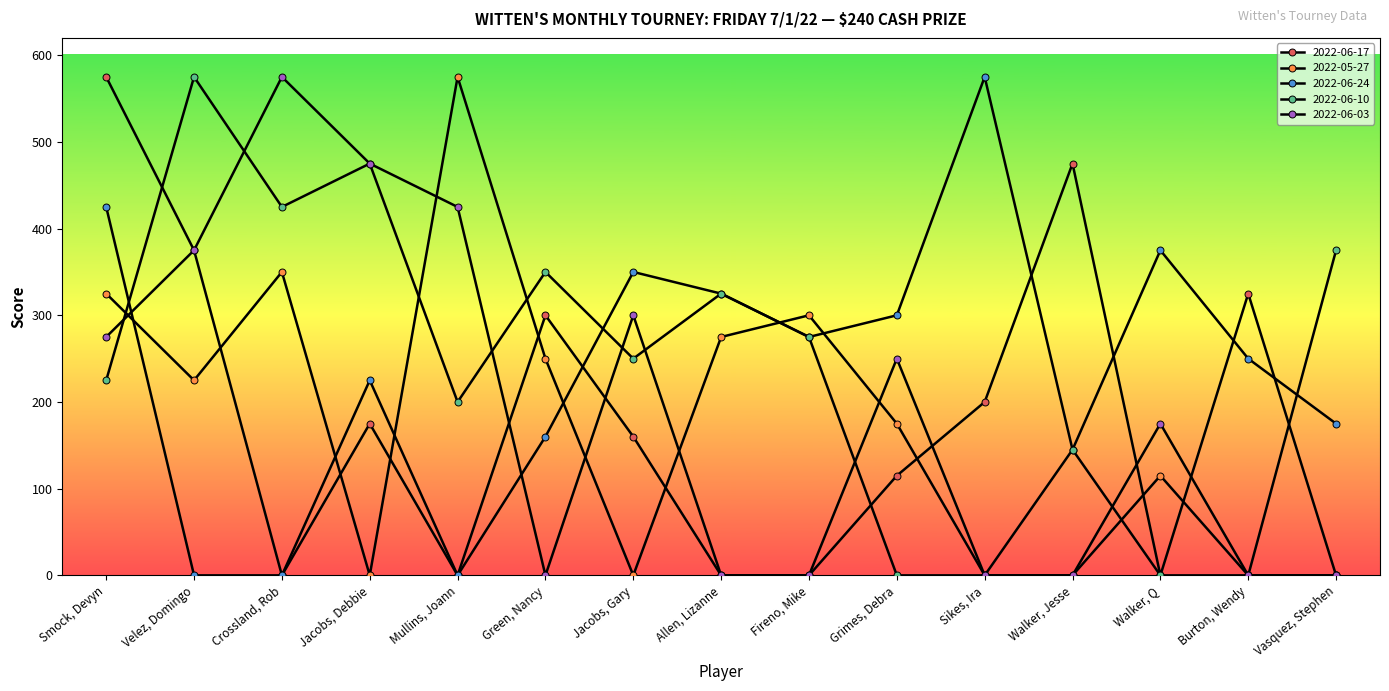

True or false: 2022-06-03 and 2022-05-27 cross at least once.

True